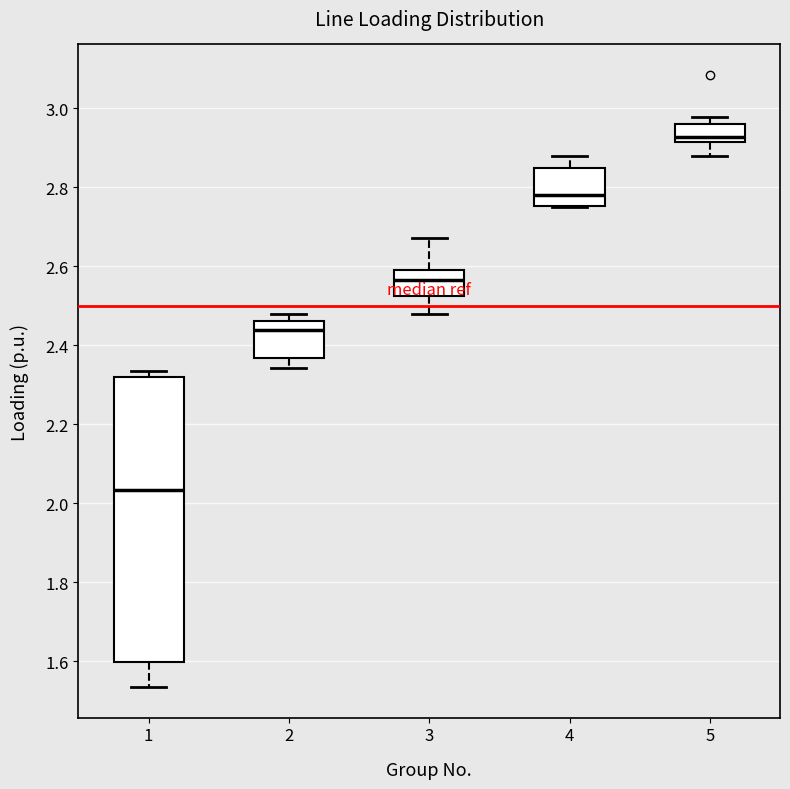

Which box has the lowest median line?

1